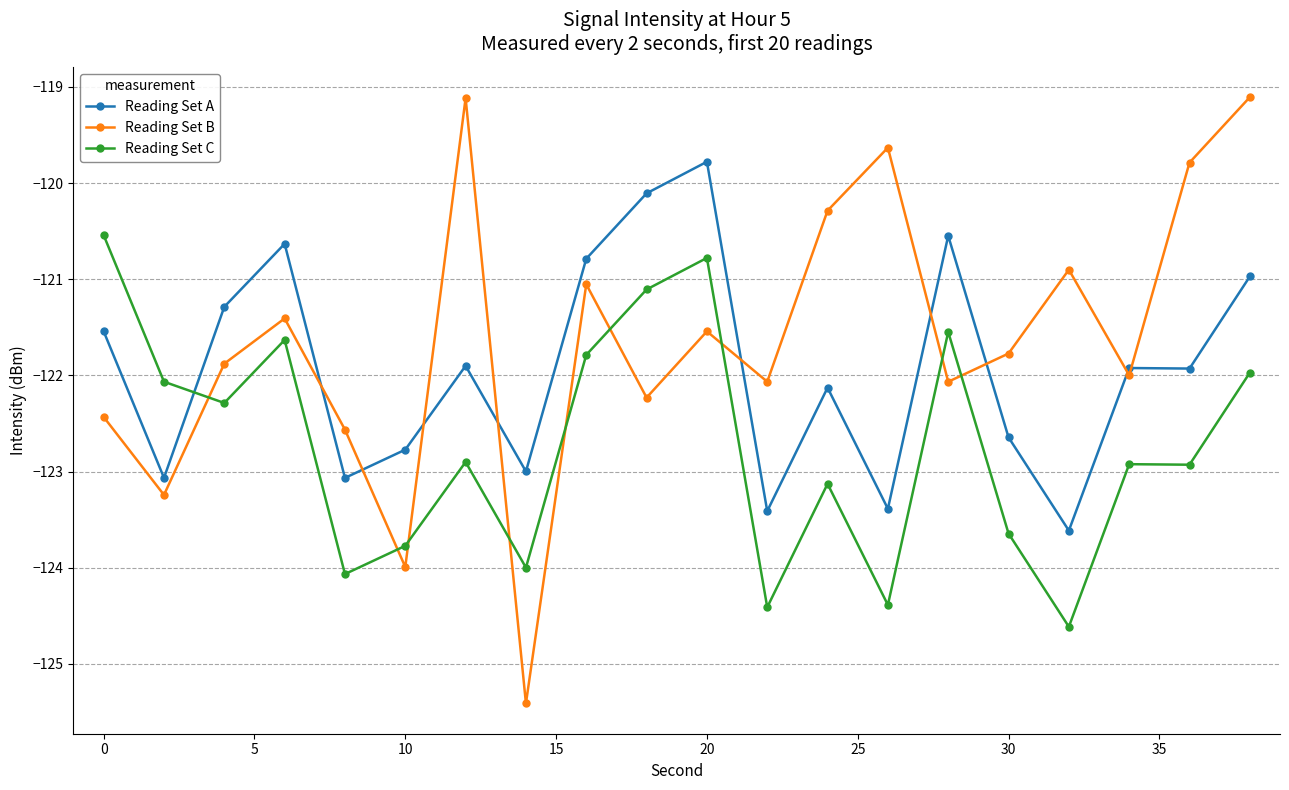

What are all the series names shown in the legend?

Reading Set A, Reading Set B, Reading Set C